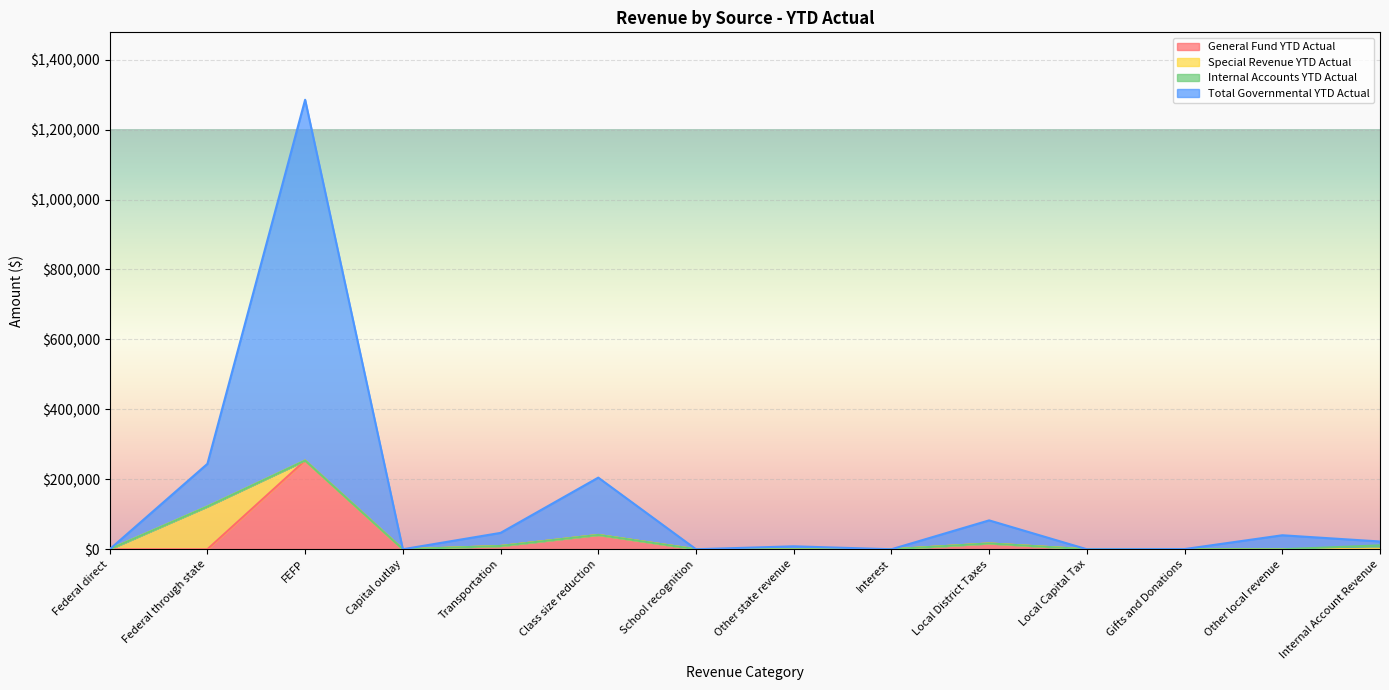

The General Fund YTD Actual series shows -173762.1 at School recognition. True or false?

False